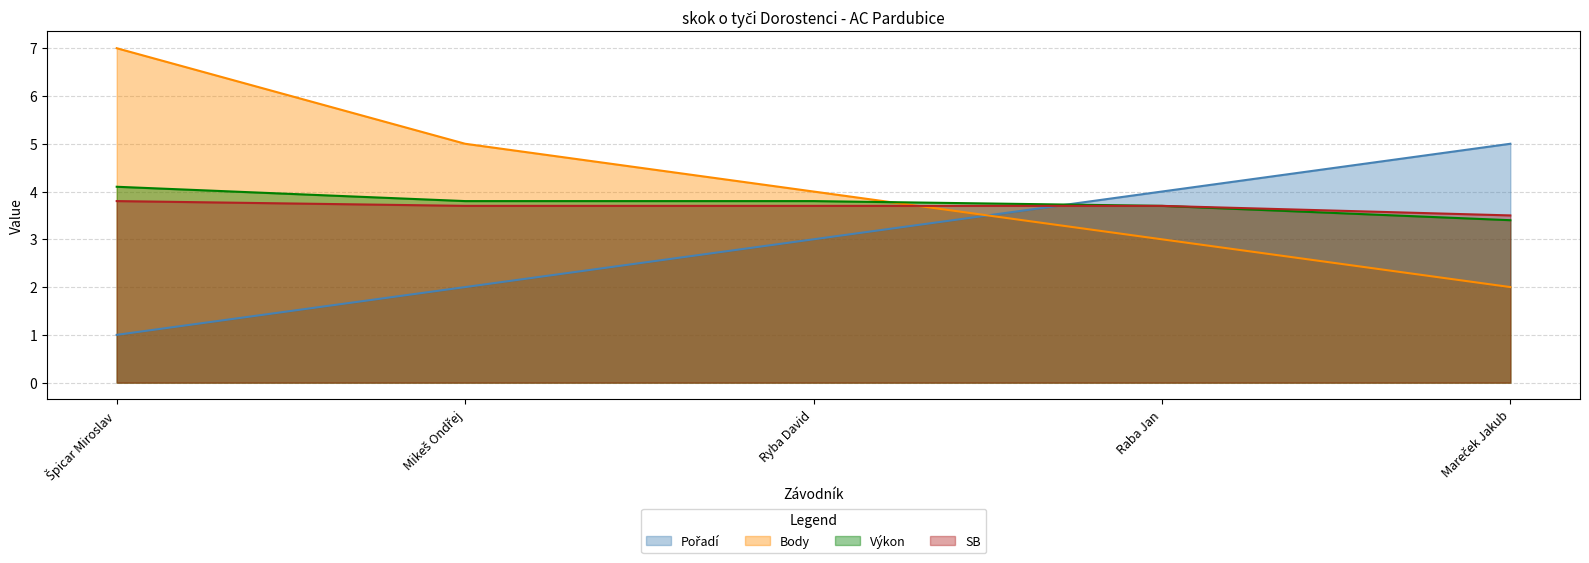

Where do SB and Body first cross each other?

Ryba David and Raba Jan